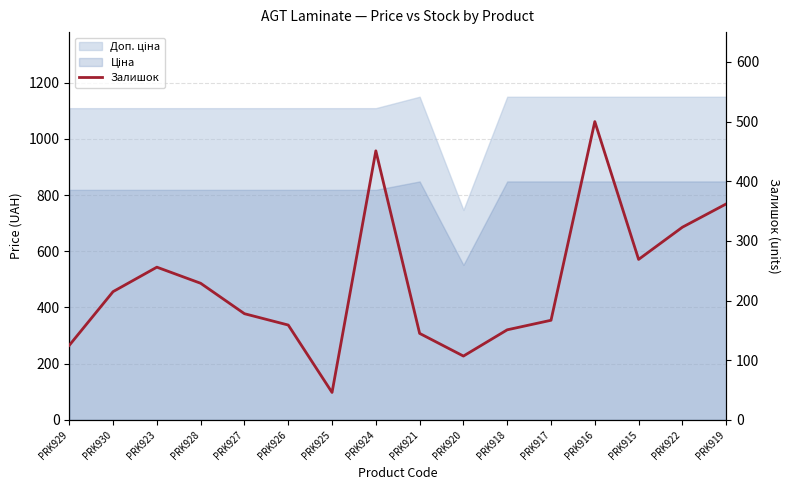

What is the sum of the values at PRK918 and PRK923?

407